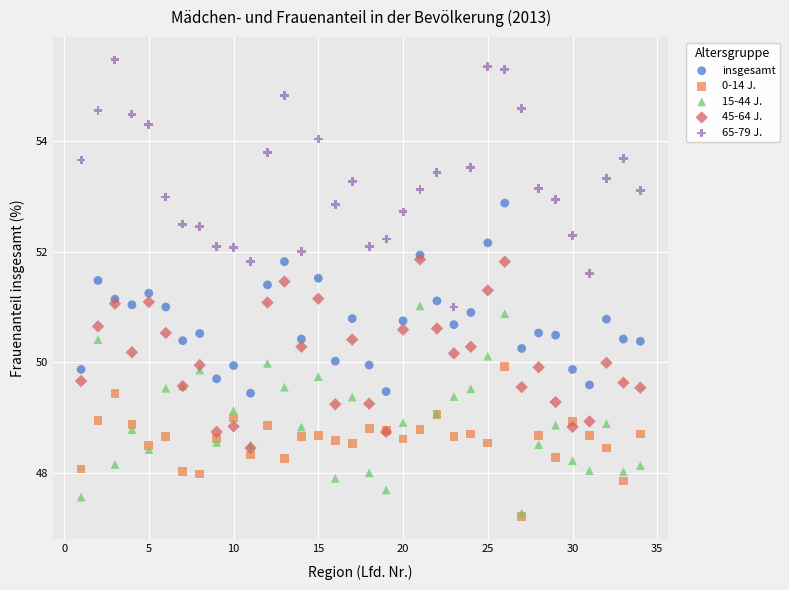

Which series contains the highest Y value?

65-79 J.